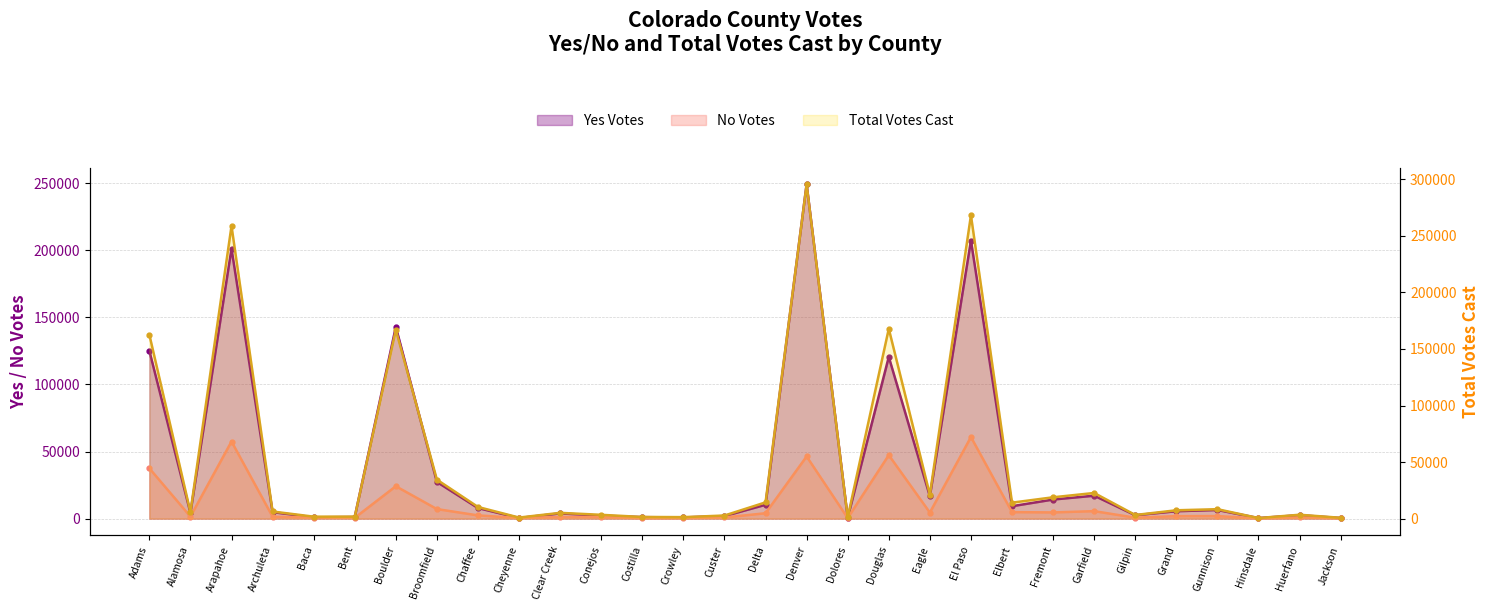

Reading right to left, what are all the values shown in this chart?

Yes Votes: 437	2559	399	6455	5530	2532	17104	14249	9267	207327	16674	120544	692	249197	10345	1916	900	1111	2219	3912	474	7895	27329	142819	1190	985	4856	201256	4282	125144
No Votes: 312	888	140	1900	1857	701	5589	4632	4865	60833	4516	47335	422	46345	4032	848	426	367	1161	1211	477	2422	7127	24153	604	760	1454	57494	1518	37516
Total Votes Cast: 749	3447	539	8355	7387	3233	22693	18881	14132	268160	21190	167879	1114	295542	14377	2764	1326	1478	3380	5123	951	10317	34456	166972	1794	1745	6310	258750	5800	162660